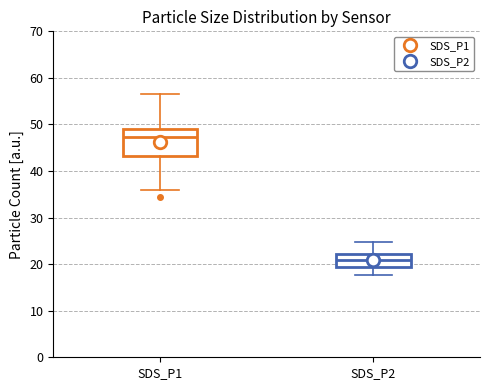

Which box has the lowest median line?

SDS_P2